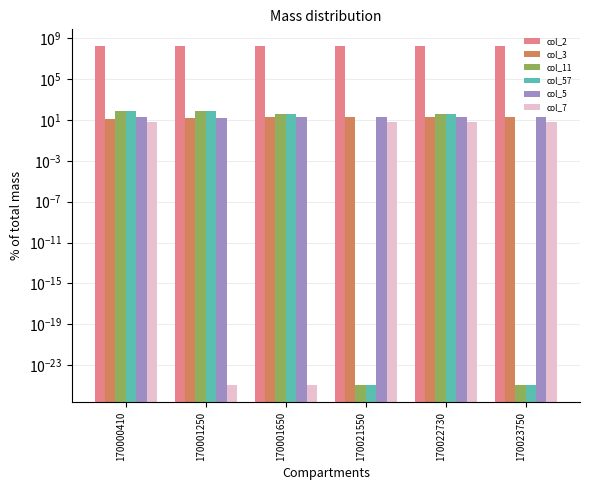

How many categories are shown in the chart?

6